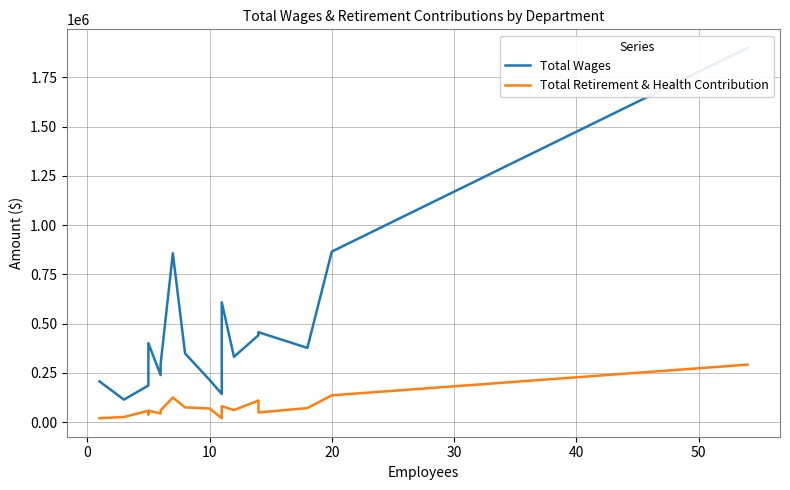

What is the difference between the second highest and second lowest values in the Total Retirement & Health Contribution series?

115999